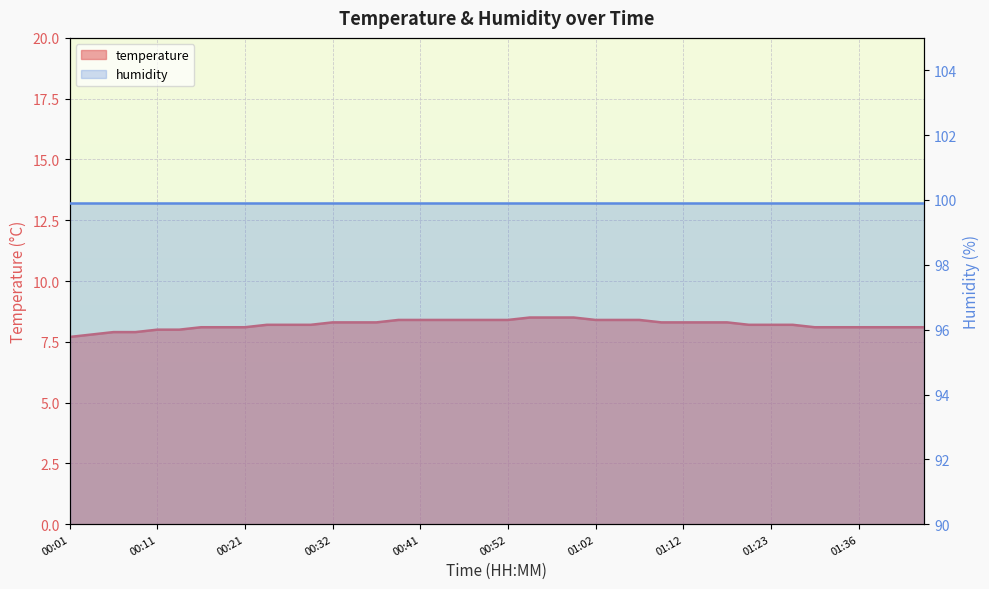

What is the value of the 39th point from the left?

8.1